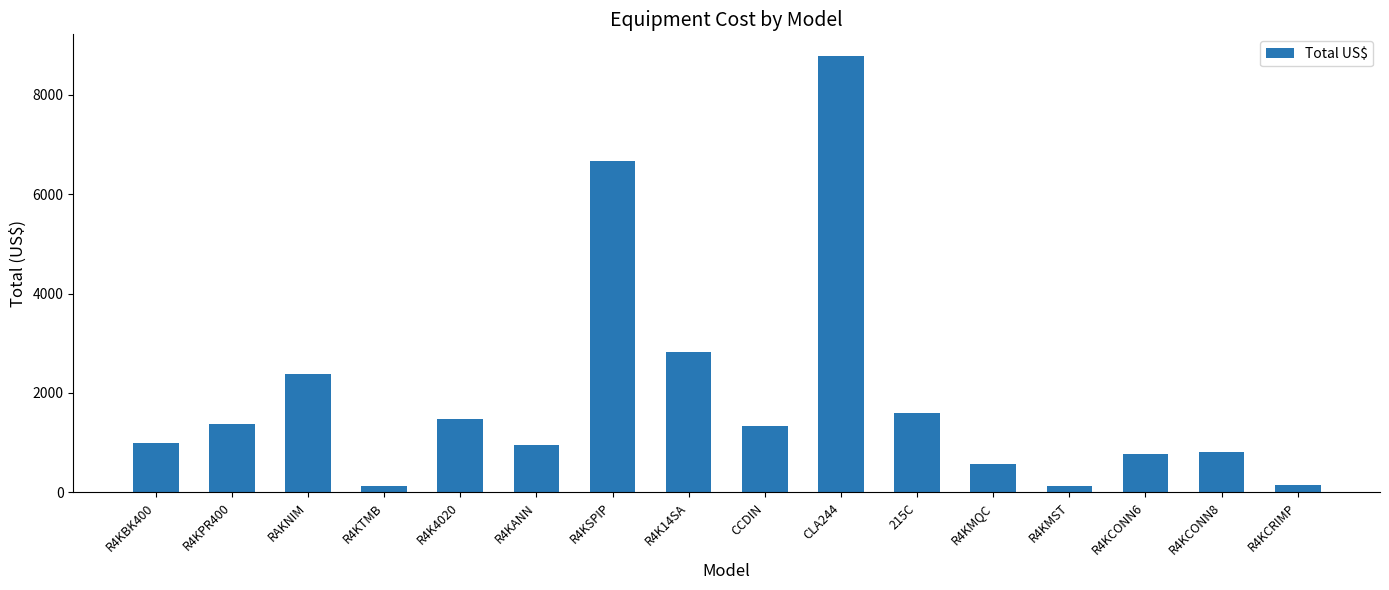

What position from the right is R4KMQC?

5